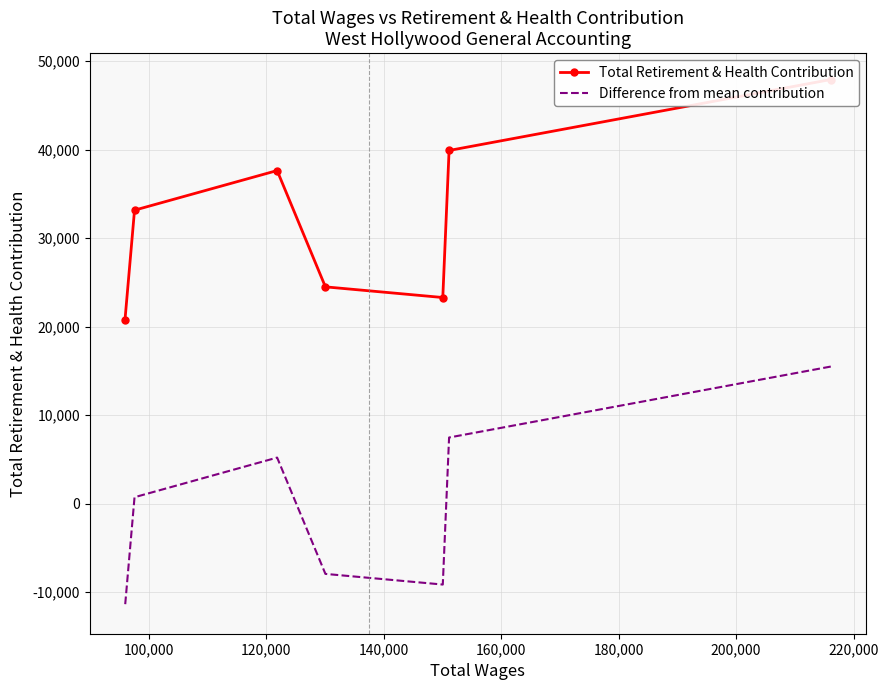

What is the spread (max minus min) of values at 160,000?

32450